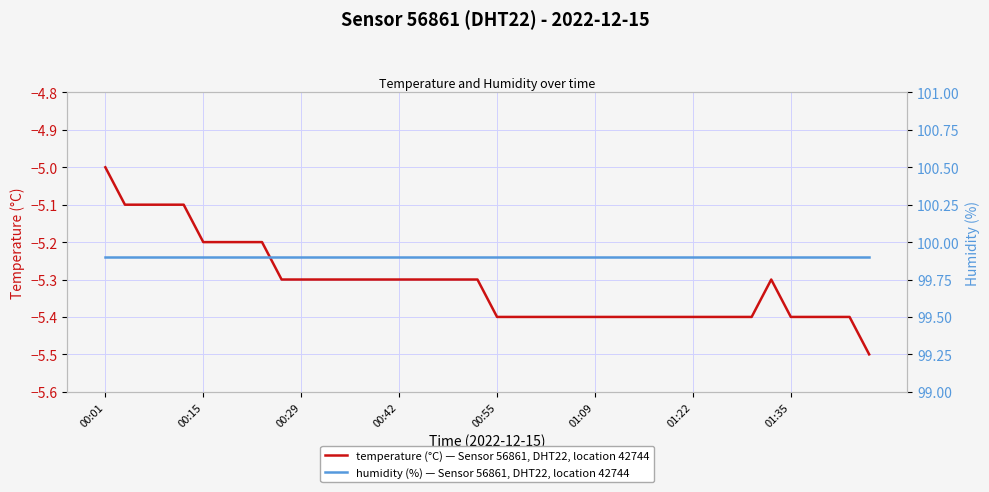

What is the difference between the second highest and minimum values in the temperature (°C) series?

0.4